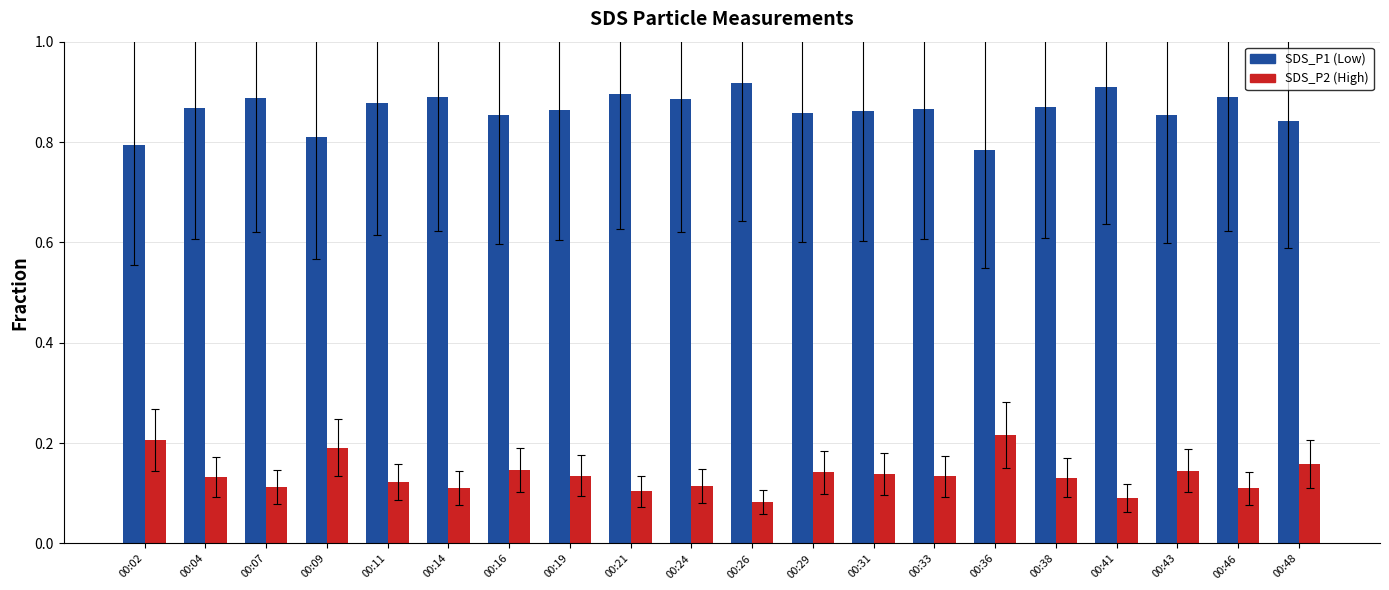

How many groups of bars are there?

20